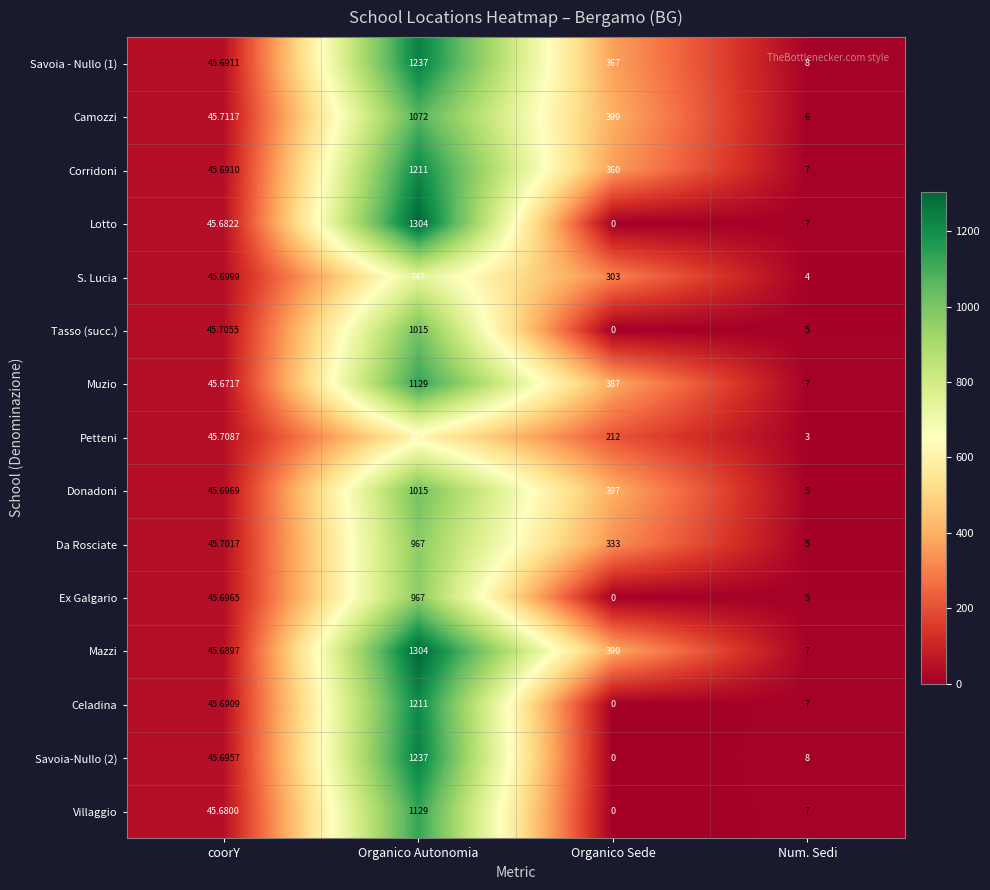

Rank the series at coorY from highest to lowest value.

Camozzi, Petteni, Tasso (succ.), Da Rosciate, S. Lucia, Donadoni, Ex Galgario, Savoia-Nullo (2), Savoia - Nullo (1), Corridoni, Celadina, Mazzi, Lotto, Villaggio, Muzio